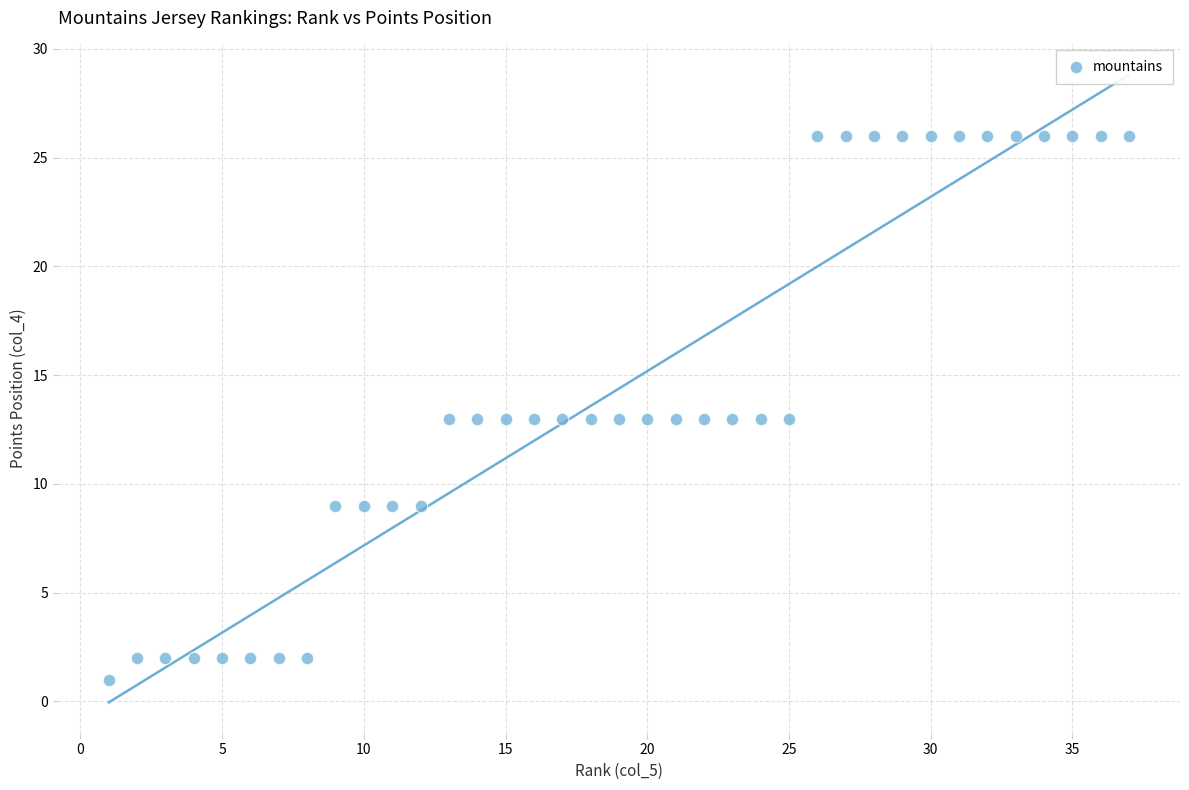

What is the range of X values (max minus min)?

36